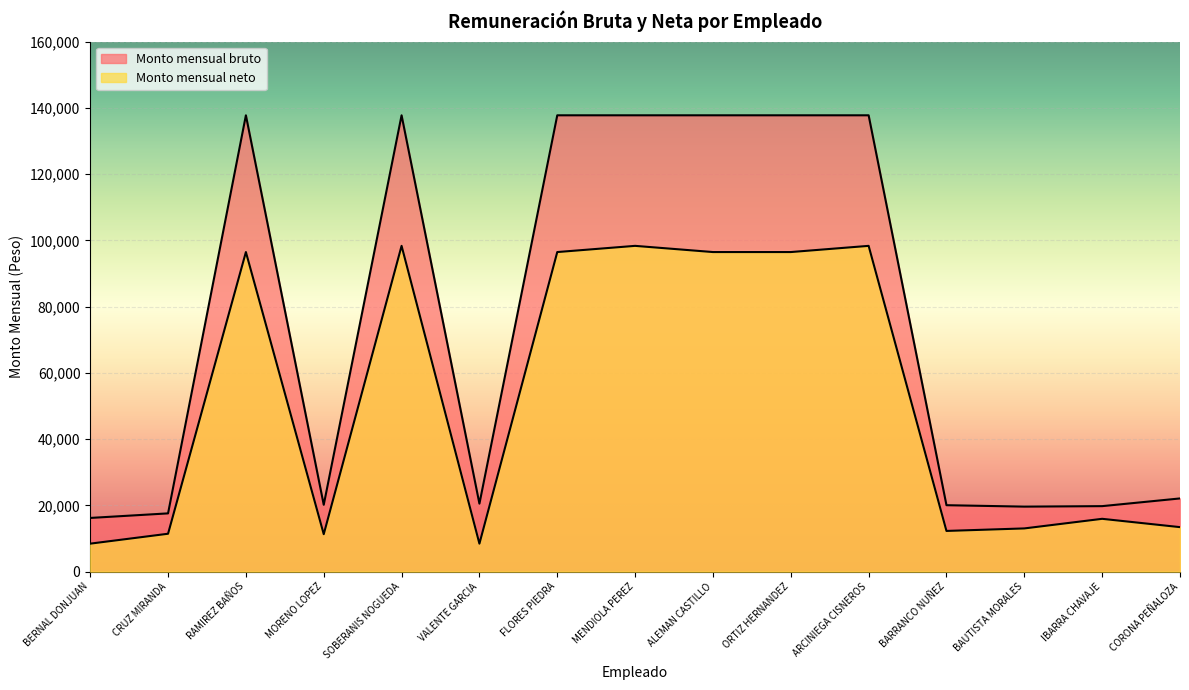

In Monto mensual bruto, how many points are higher than both neighbors (excluding endpoints)?

2